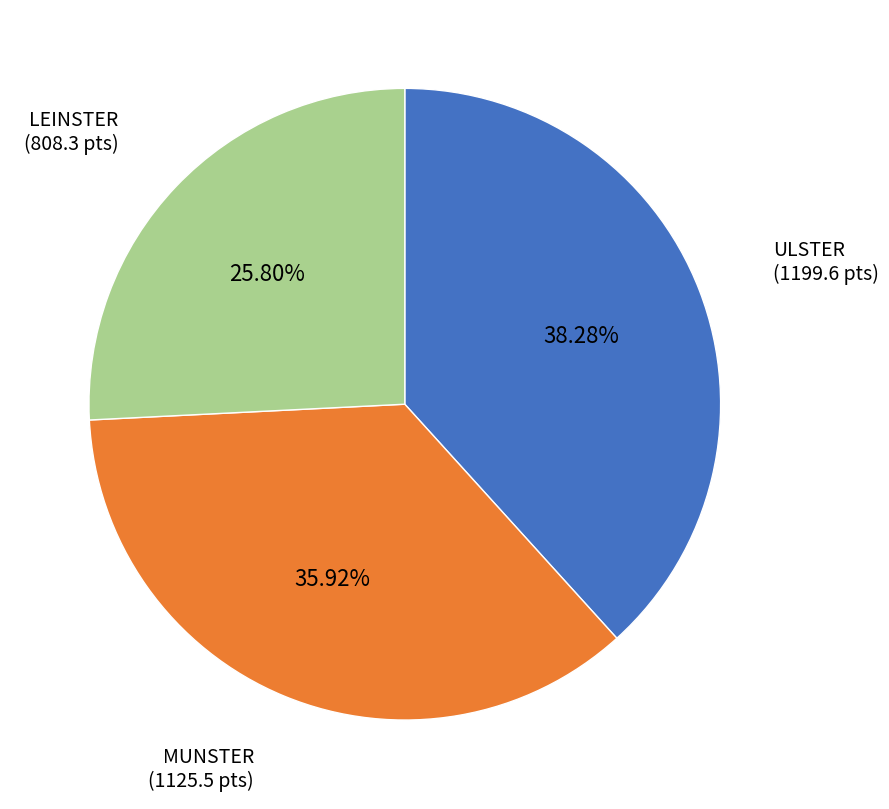

Is there any slice that represents more than half of the pie?

No